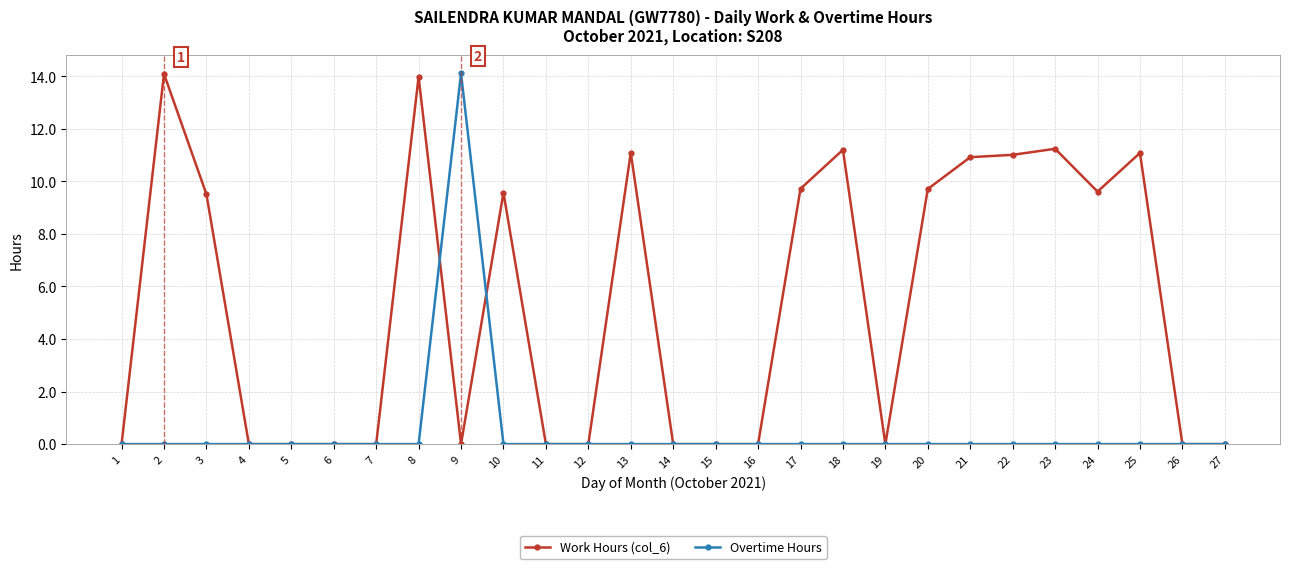

Does the chart have visible grid lines?

Yes